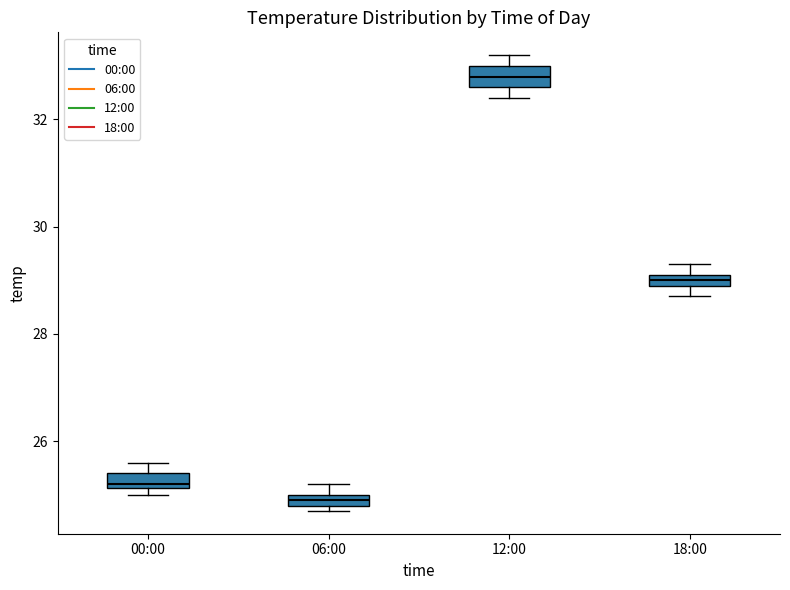

Which box's median line is the highest?

12:00